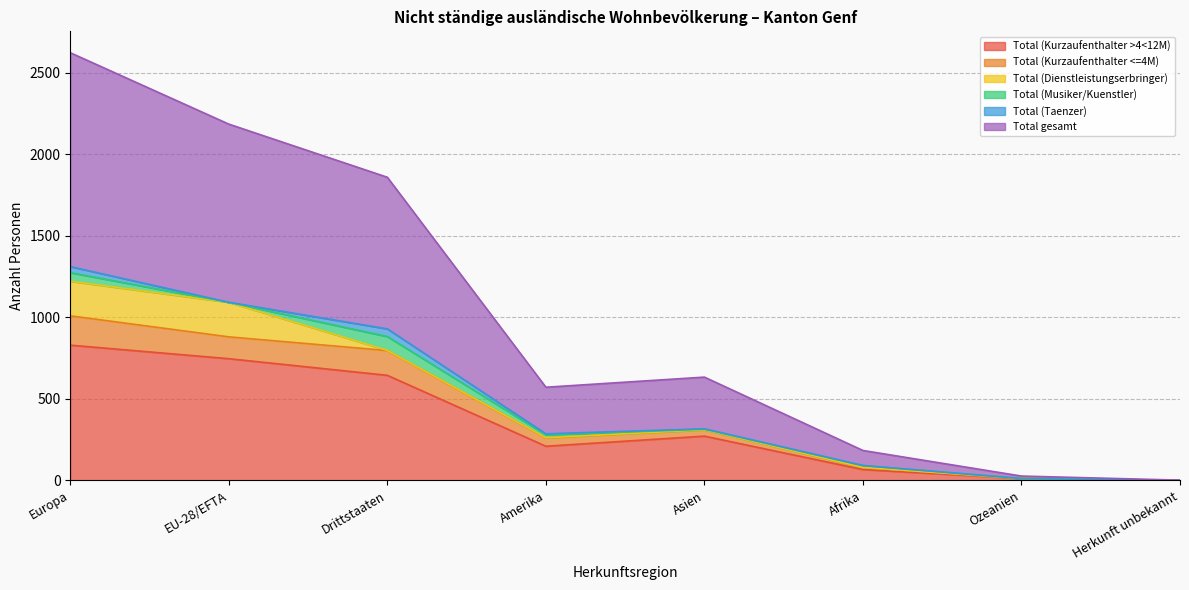

Between Europa and Amerika, which series saw the biggest shift?

Total gesamt